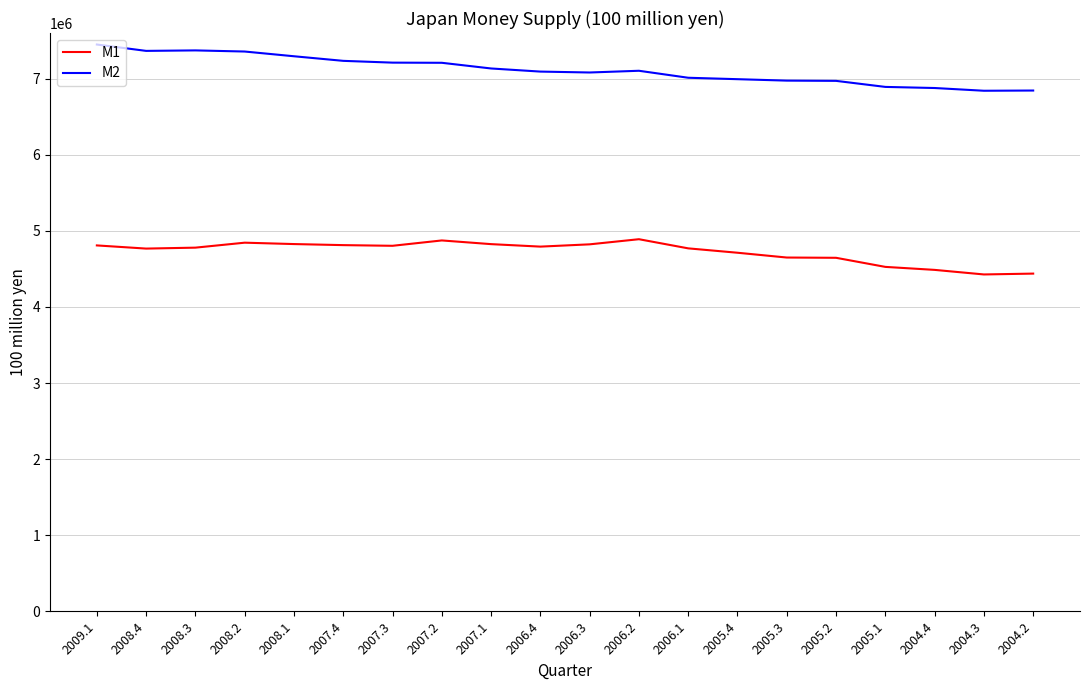

Which series changed the most between 2008.3 and 2007.3?

M2